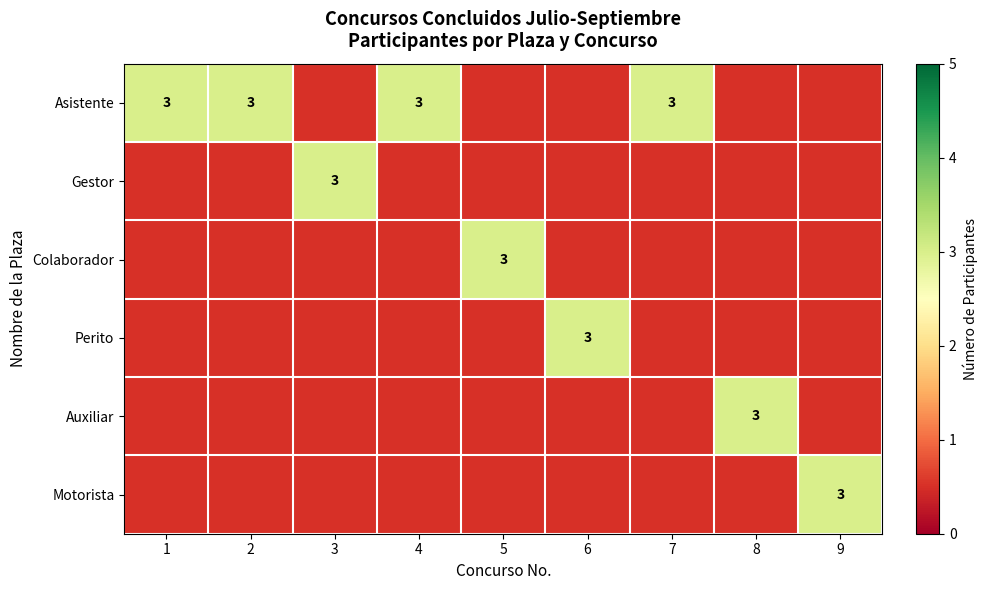

Is it true that Asistente equals 3 at 2?

True